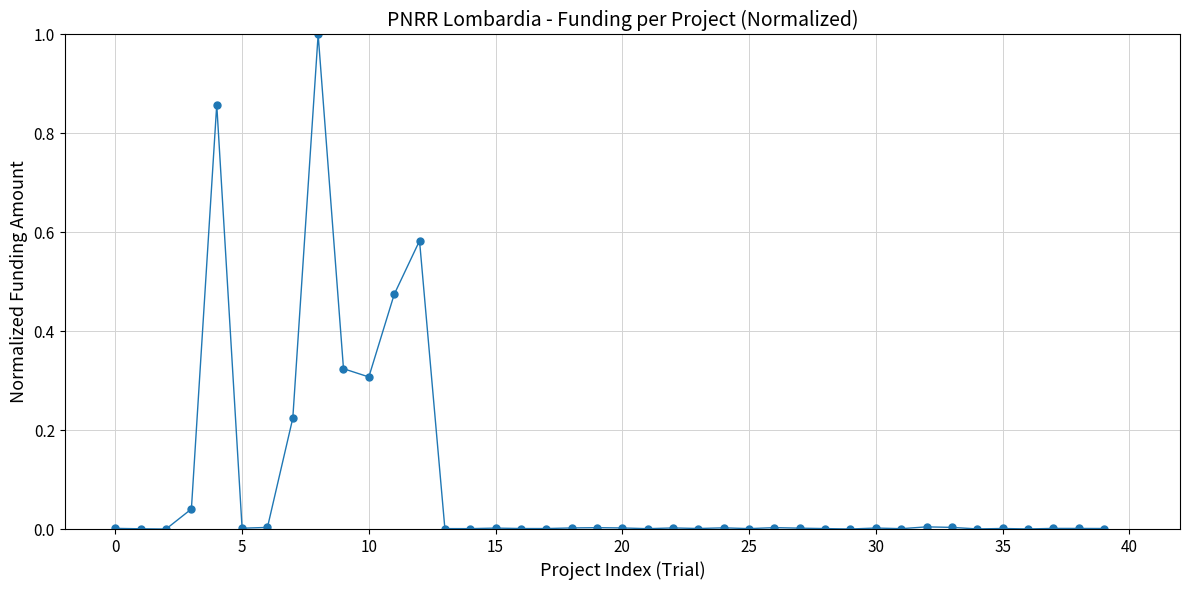

True or false: there are more than 1 points higher than both neighbors.

True